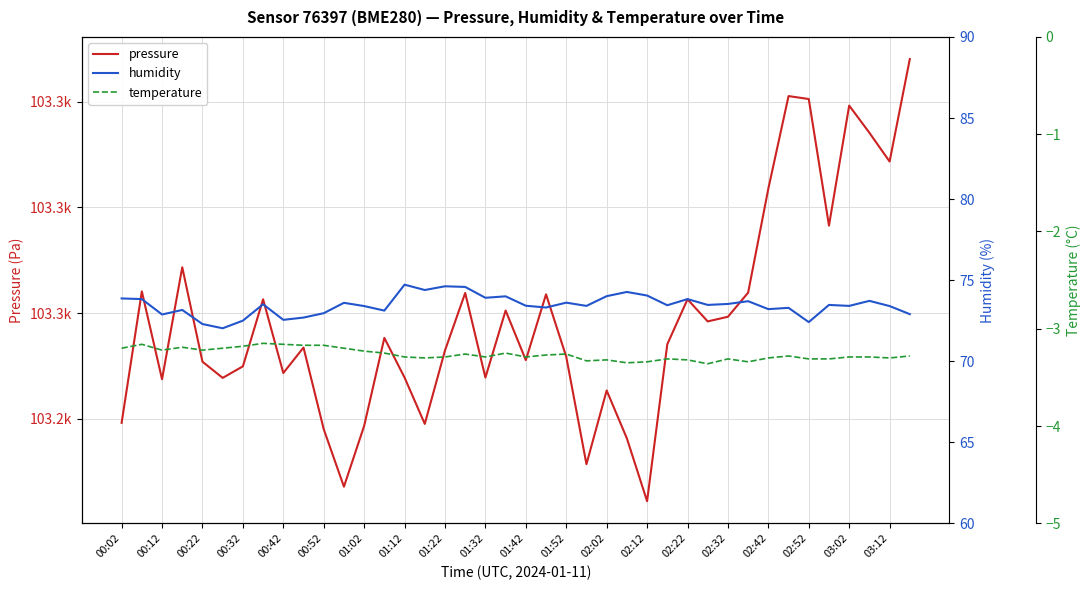

What is the approximate value of humidity at 00:32?

73.2